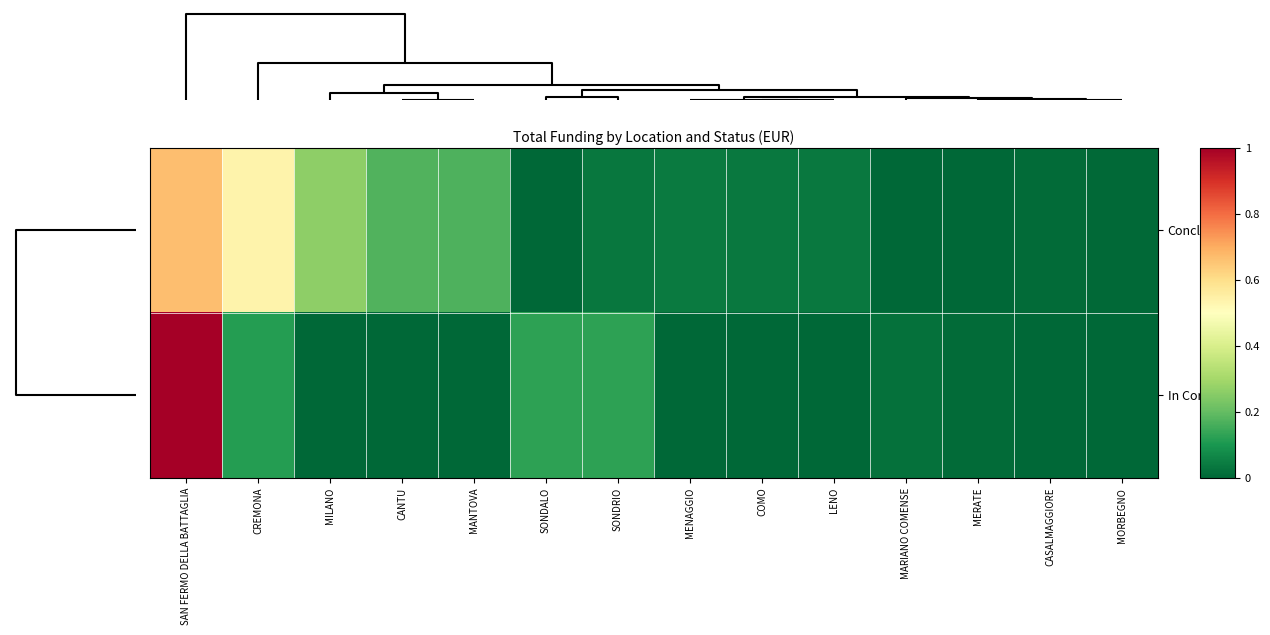

Reading left to right, list all the values displayed in this chart.

Concluso: SAN FERMO DELLA BATTAGLIA=0.7	CREMONA=0.5	MILANO=0.3	CANTU=0.2	MANTOVA=0.2	SONDALO=0.0	SONDRIO=0.0	MENAGGIO=0.0	COMO=0.0	LENO=0.0	MARIANO COMENSE=0.0	MERATE=0.0	CASALMAGGIORE=0.0	MORBEGNO=0.0
In Corso: SAN FERMO DELLA BATTAGLIA=1.0	CREMONA=0.1	MILANO=0.0	CANTU=0.0	MANTOVA=0.0	SONDALO=0.1	SONDRIO=0.1	MENAGGIO=0.0	COMO=0.0	LENO=0.0	MARIANO COMENSE=0.0	MERATE=0.0	CASALMAGGIORE=0.0	MORBEGNO=0.0